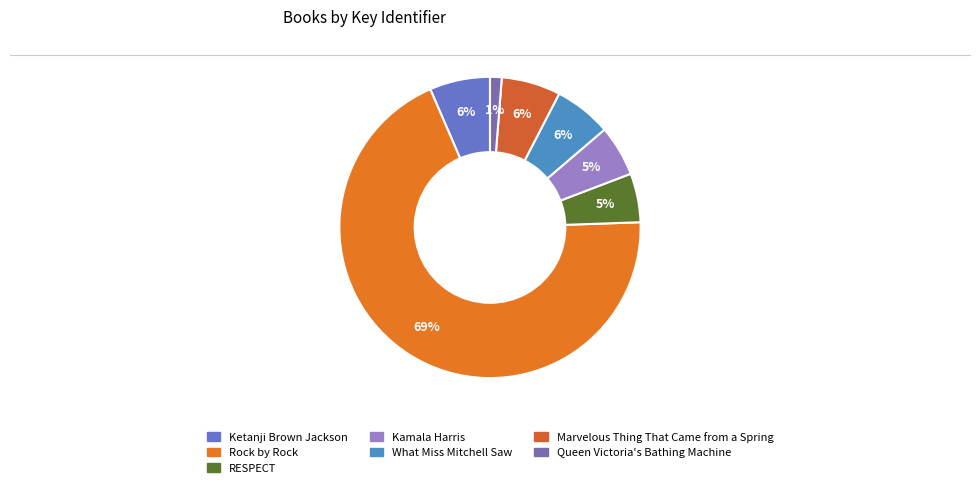

How many segments does this pie chart have?

7